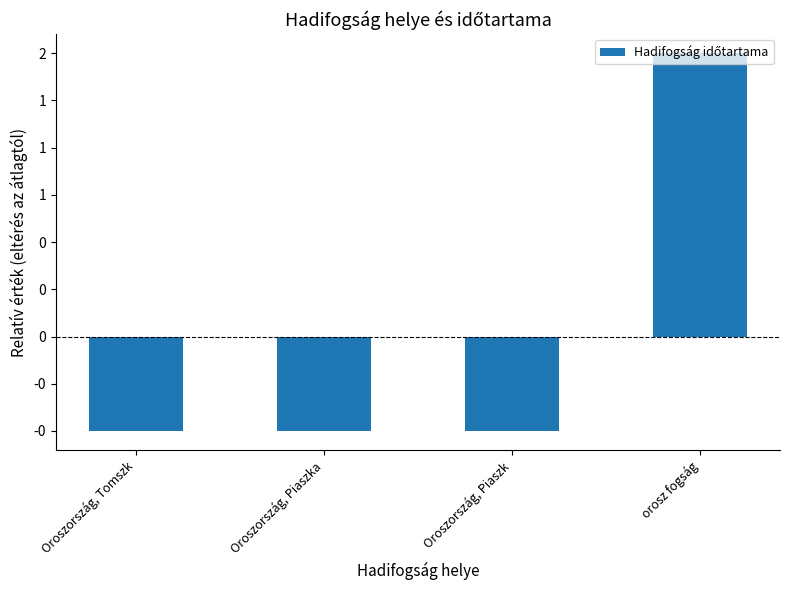

What is the difference between the values at orosz fogság and Oroszország, Piaszka?

2.0